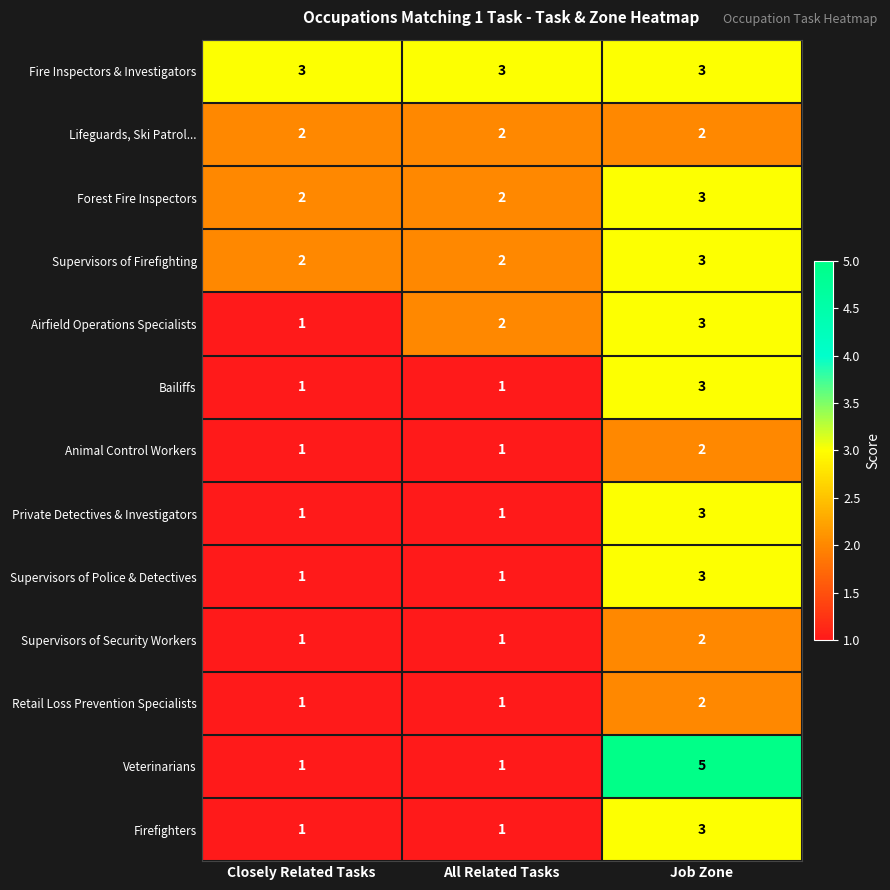

What is the approximate value of Private Detectives & Investigators at Job Zone?

3